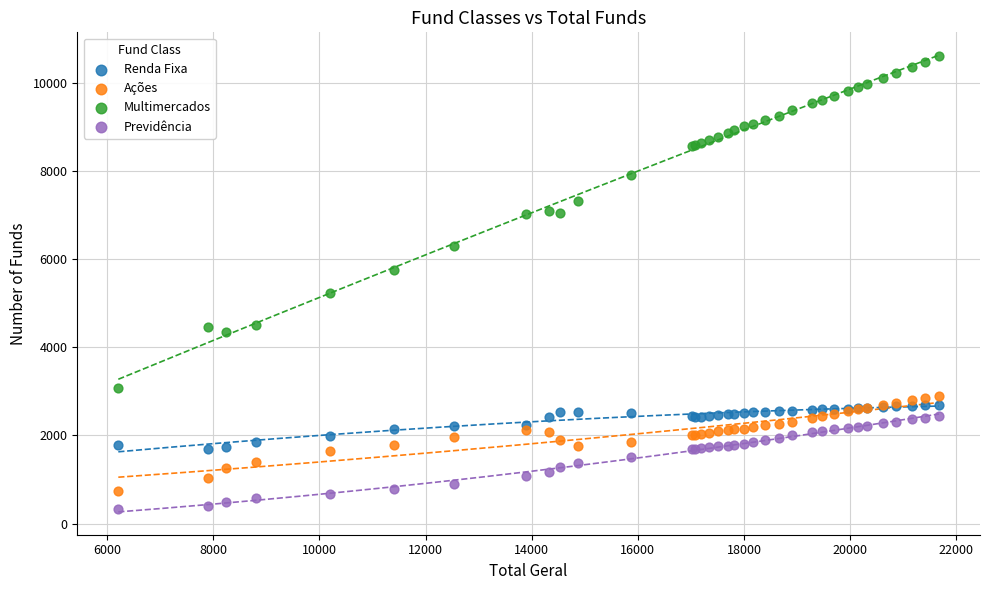

Which series has the largest Y range (max minus min)?

Multimercados